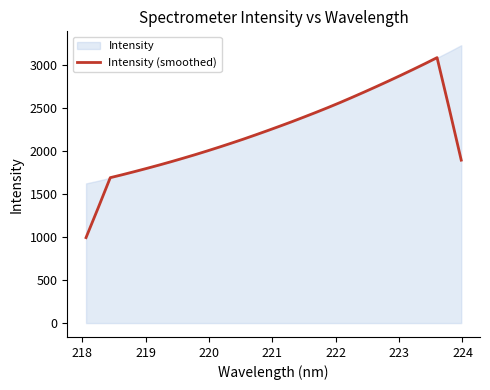

What is the maximum value for Intensity (smoothed)?

3082.0